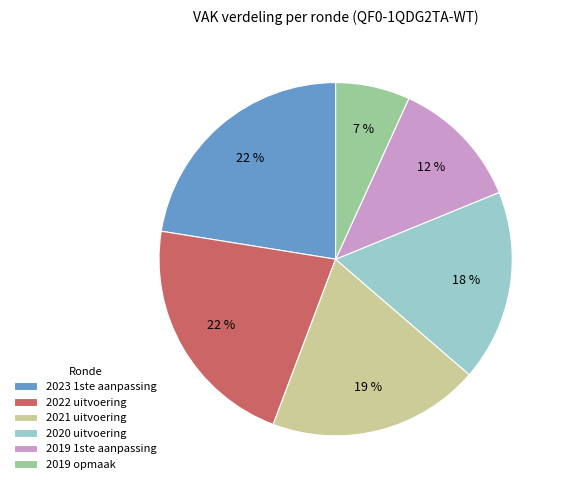

Between 2019 1ste aanpassing and 2022 uitvoering, which is larger?

2022 uitvoering